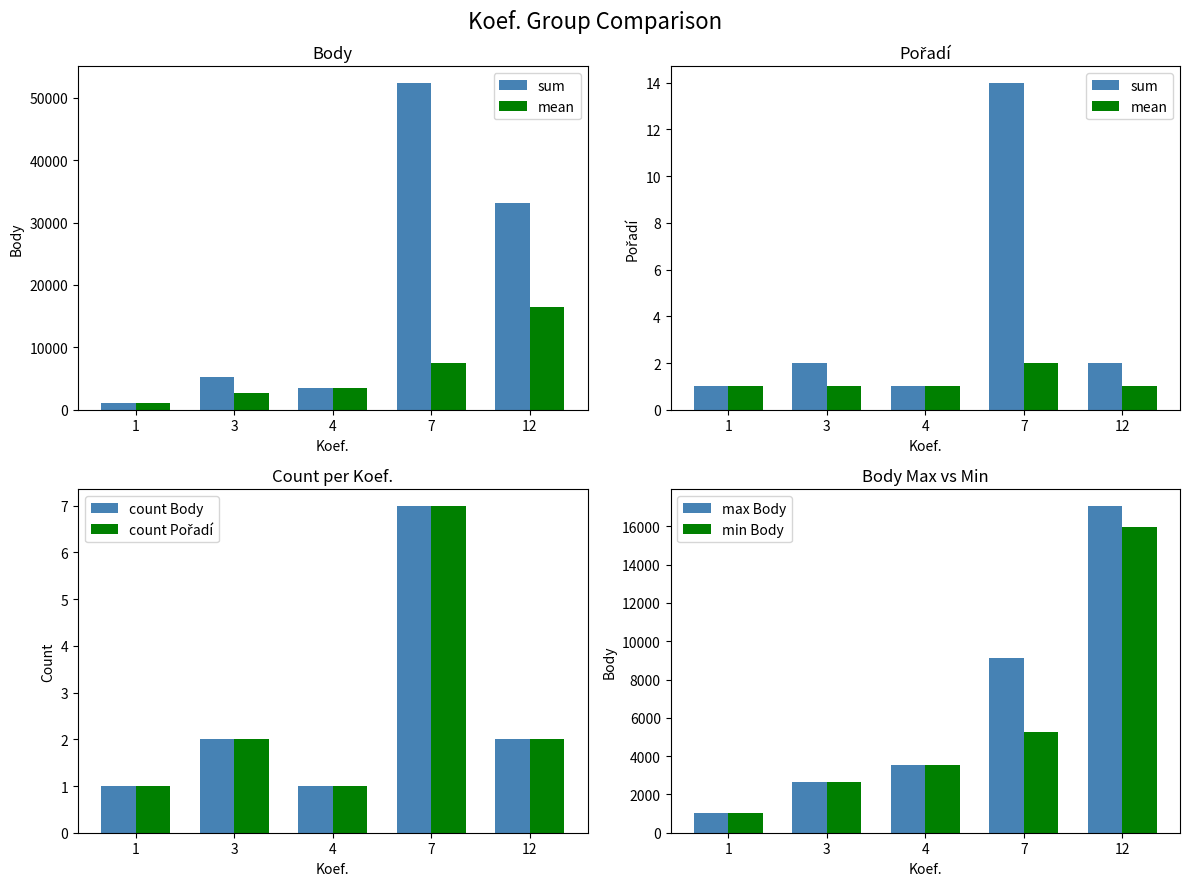

True or false: count Body has a value of 2 at 12.

True